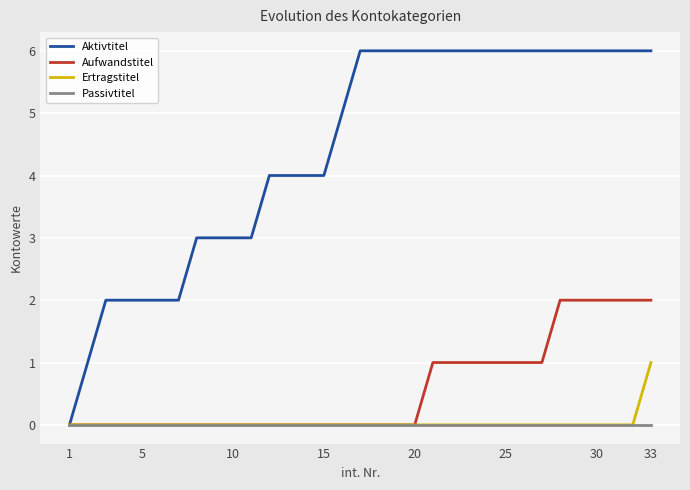

What is the maximum value shown in the chart?

6